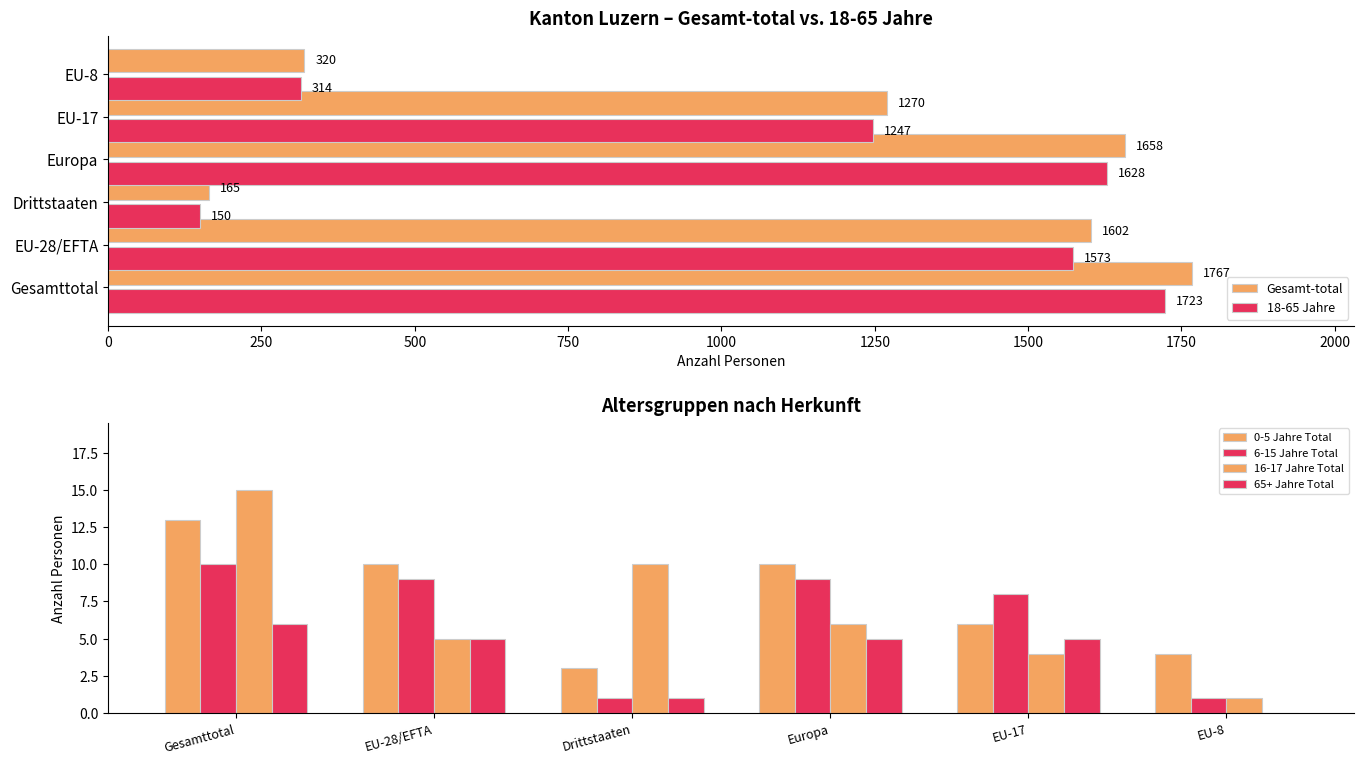

The 16-17 Jahre Total series shows 10 at 750. True or false?

False